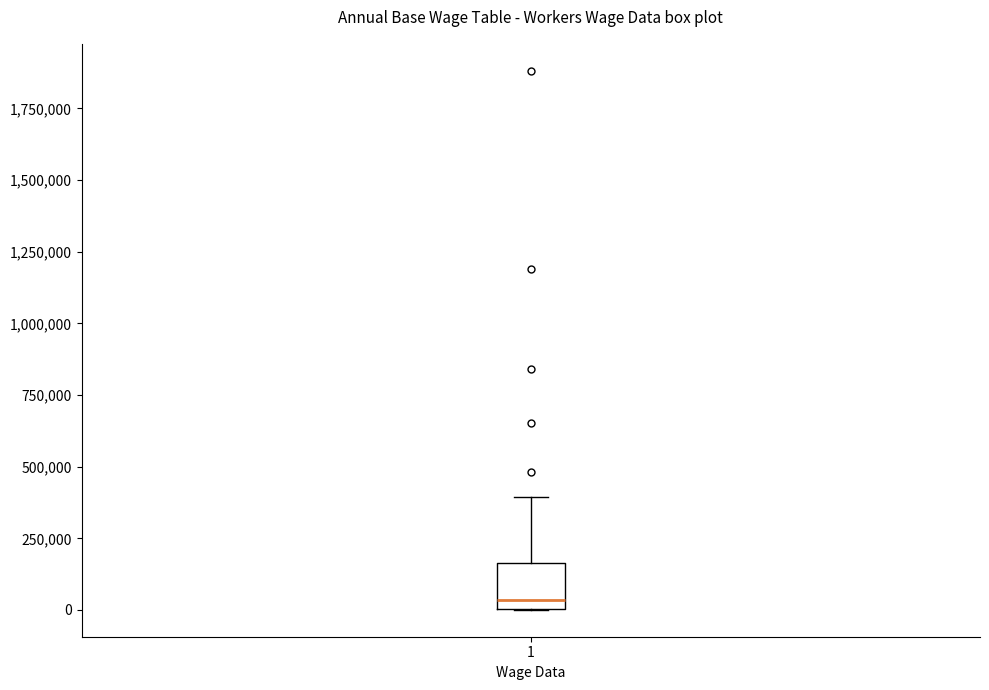

Transcribe this box plot: give where the median line is, the range the box spans, and where the two whiskers end, as read against the y-axis. The values are not printed on the chart, so give them approximately, as read against the axis.

median 50000, box 0 to 150000, whiskers 0 to 400000